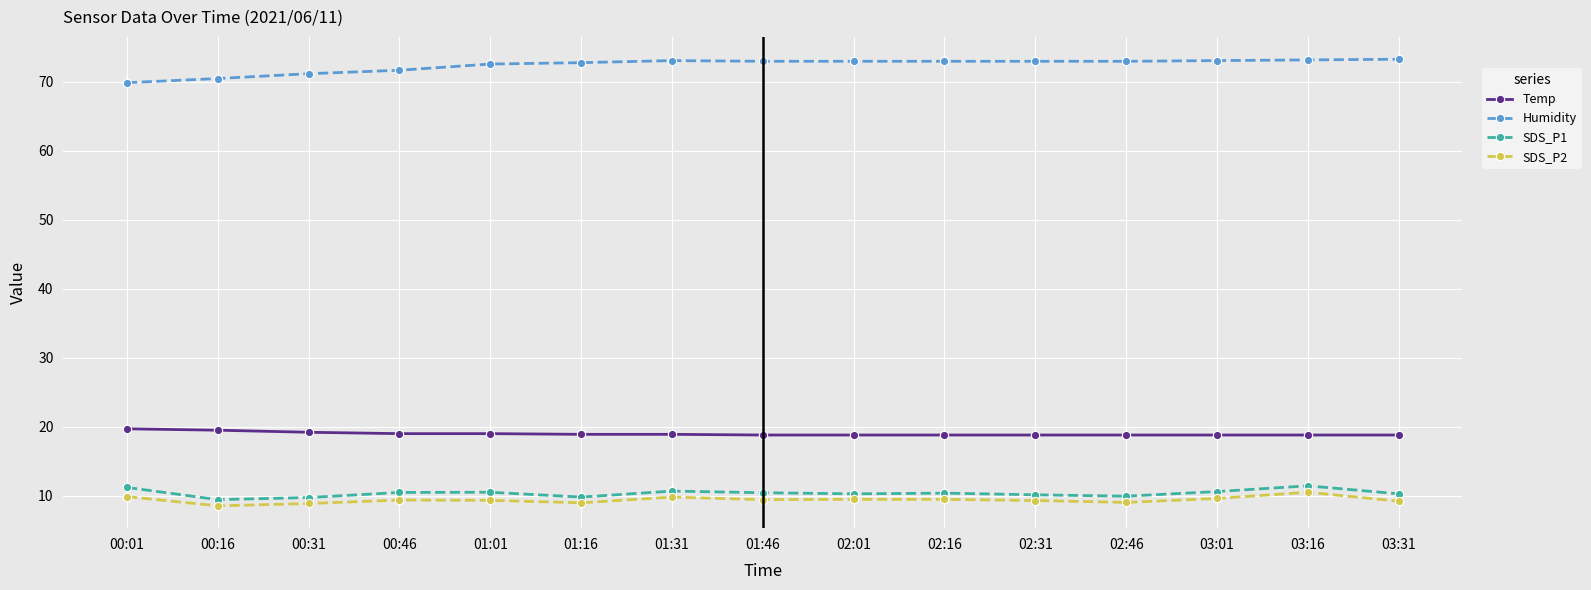

True or false: SDS_P2 and SDS_P1 intersect in this chart.

False